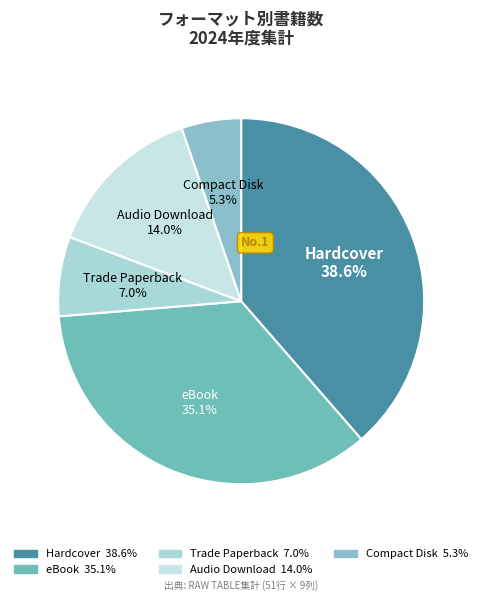

What is the largest slice in the pie chart?

Hardcover